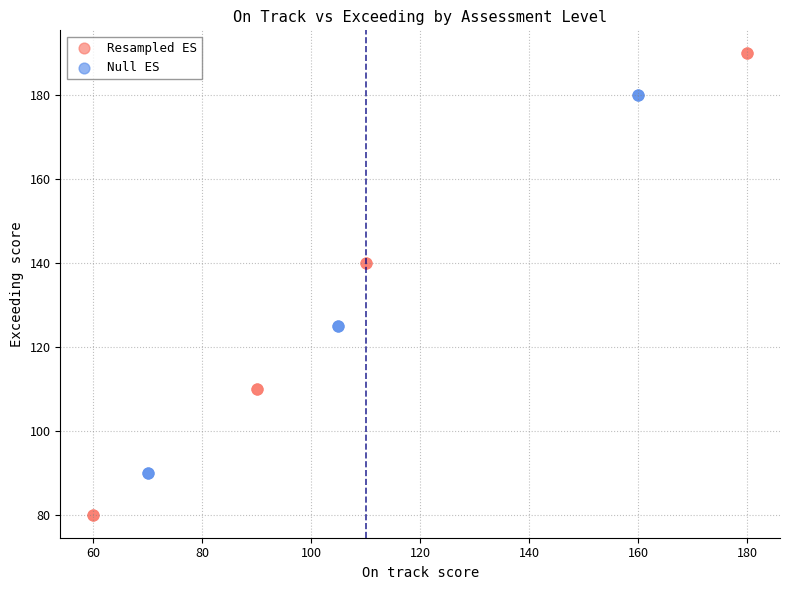

What are all the series names shown in the legend?

Resampled ES, Null ES